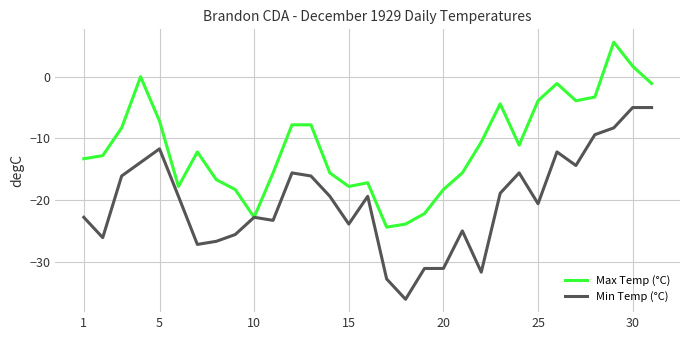

Which series has the largest total across all categories?

Max Temp (°C)